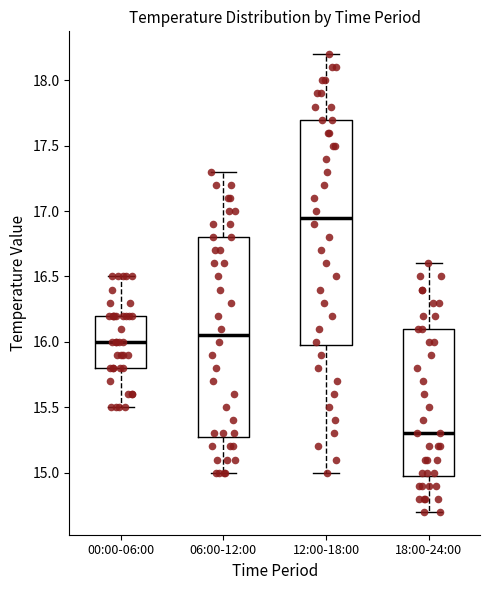

Where does the median line of the box for 12:00-18:00 sit on the y-axis? The values are not printed on the chart, so give them approximately, as read against the axis.

16.95